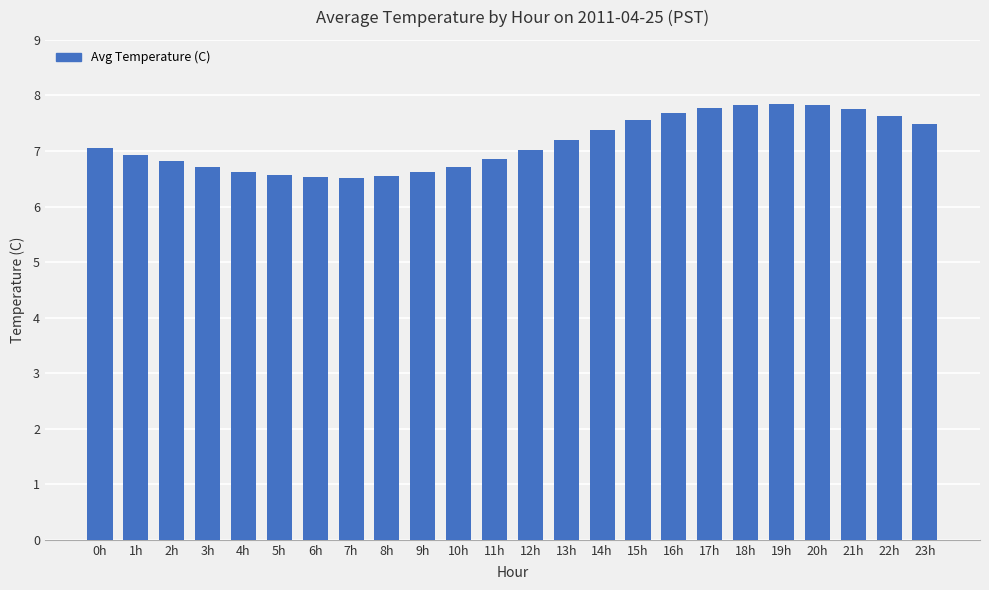

What is the difference between the maximum and second lowest values?

1.3